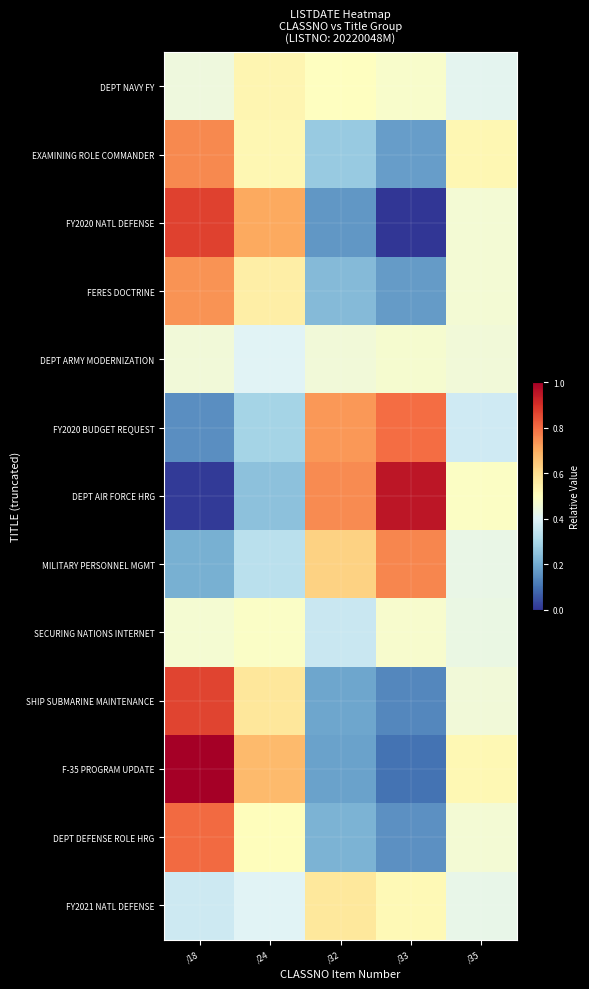

Which series has the widest spread of values?

DEPT AIR FORCE HRG